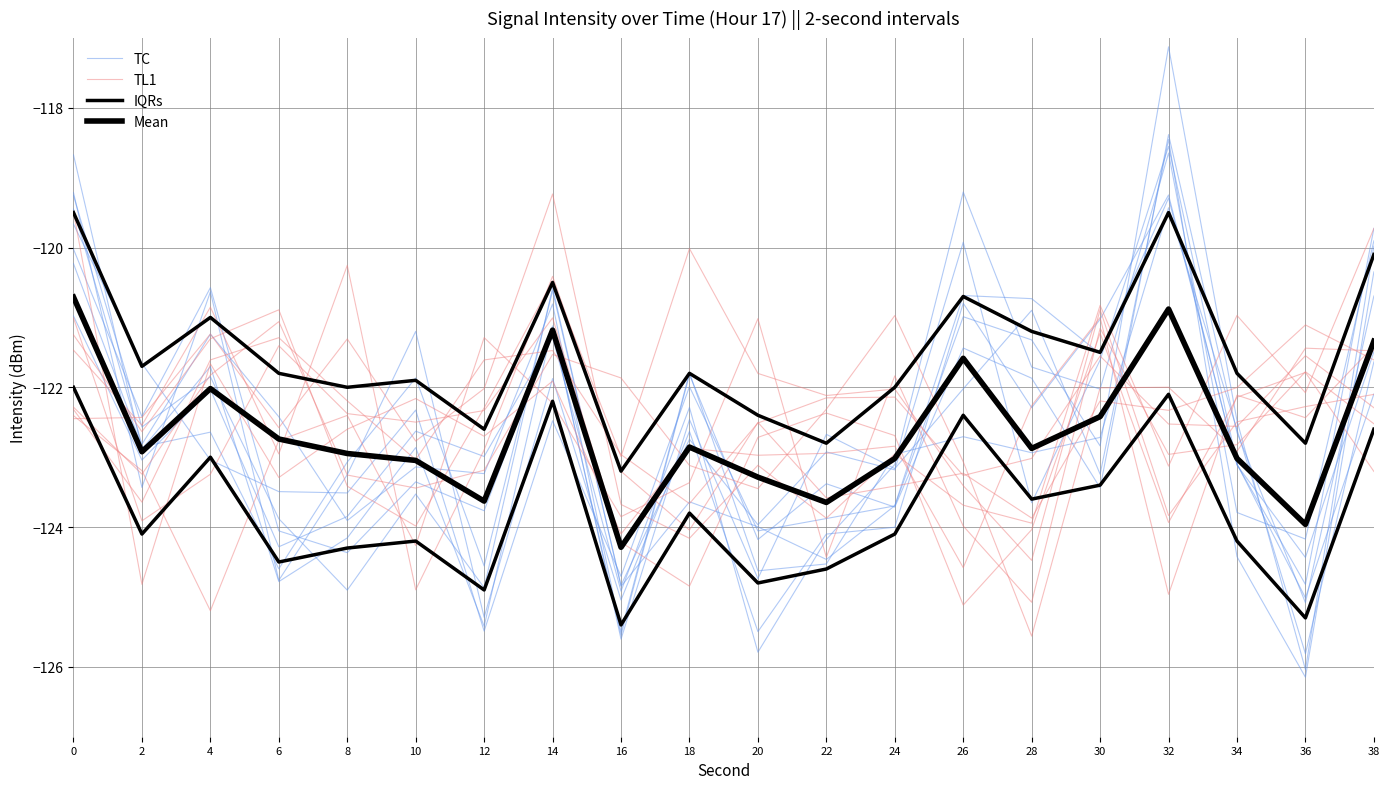

At which category is the sum across all series the highest?

14